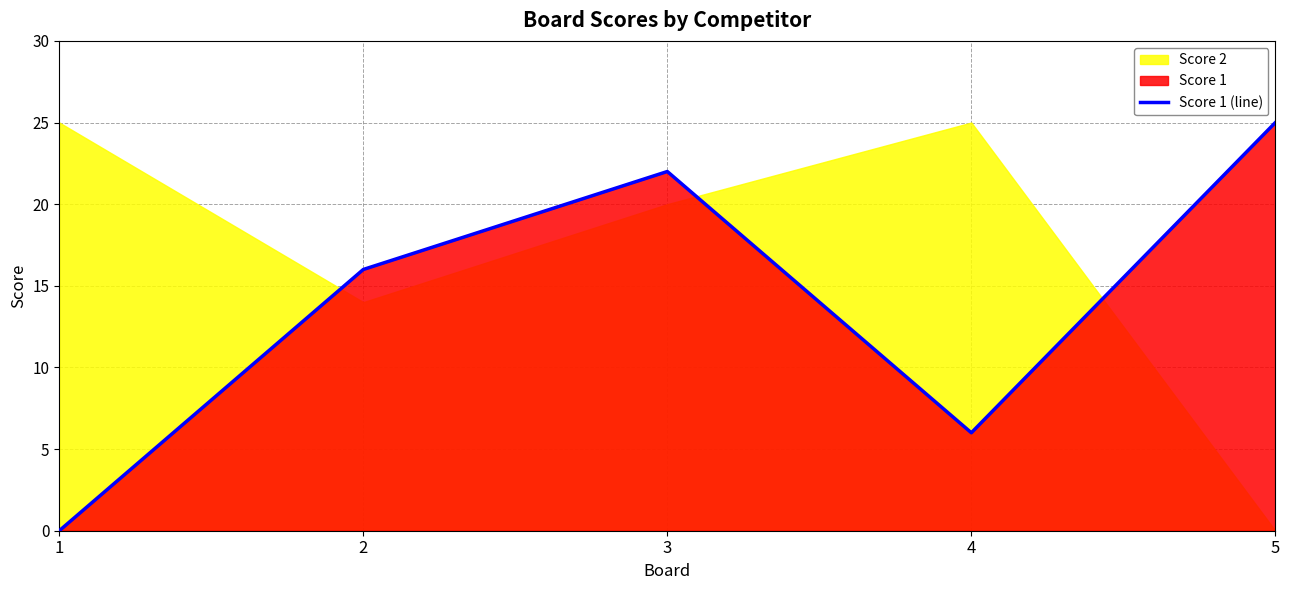

List the labels in order of value, smallest first.

1, 4, 2, 3, 5